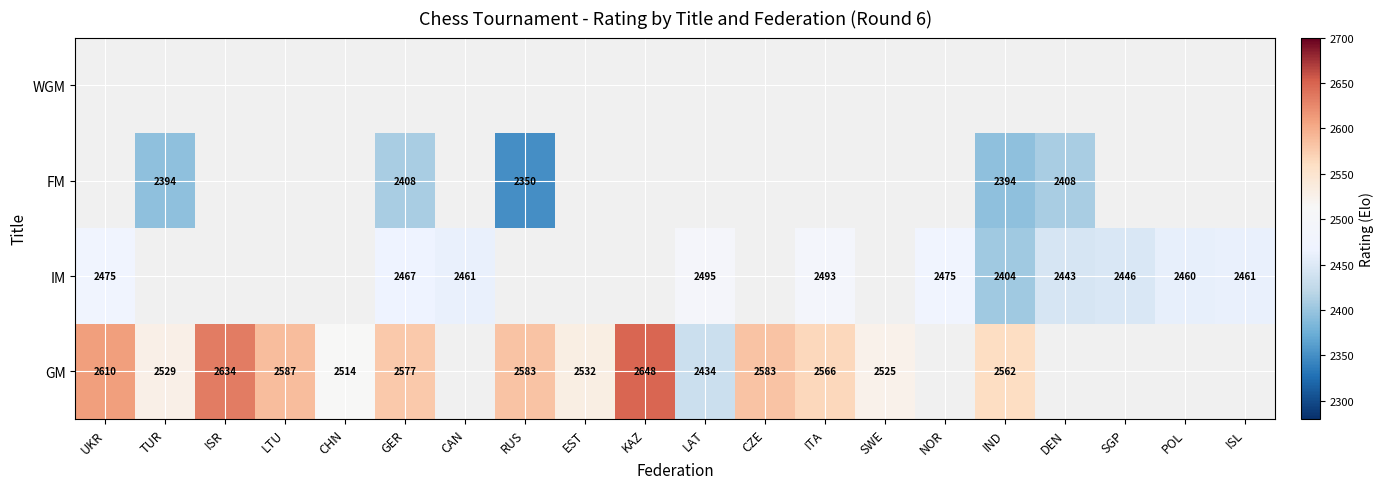

The IM series shows 1073 at SGP. True or false?

False